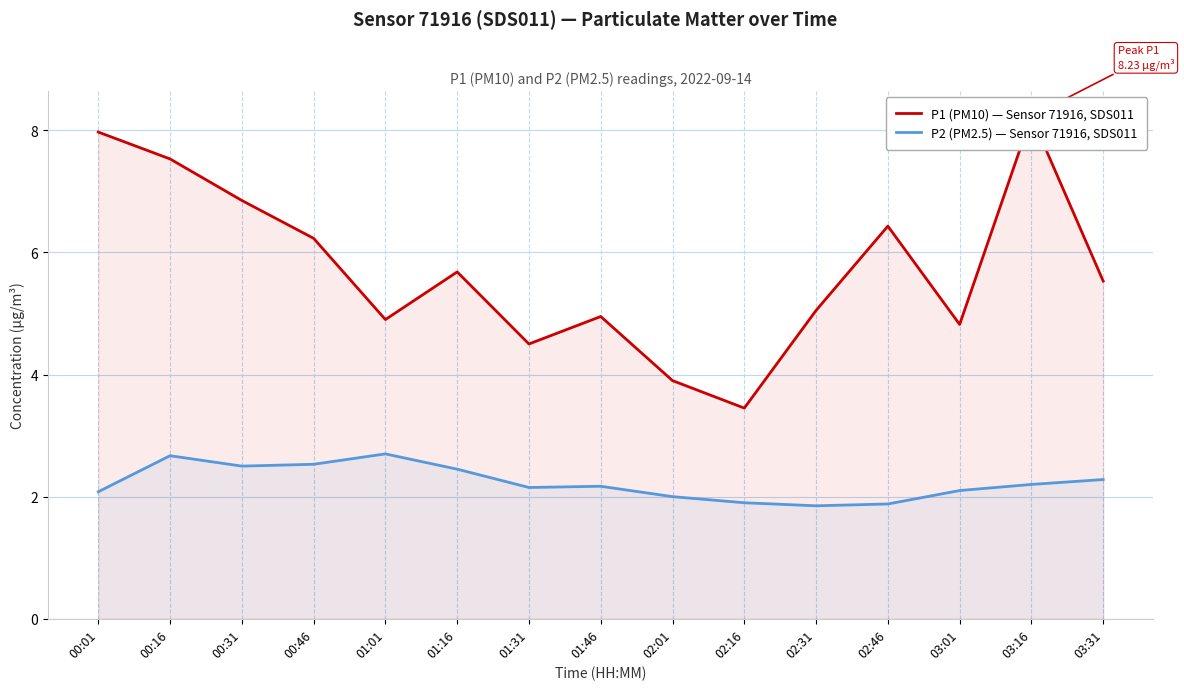

What are all the series names shown in the legend?

P1 (PM10) — Sensor 71916, SDS011, P2 (PM2.5) — Sensor 71916, SDS011